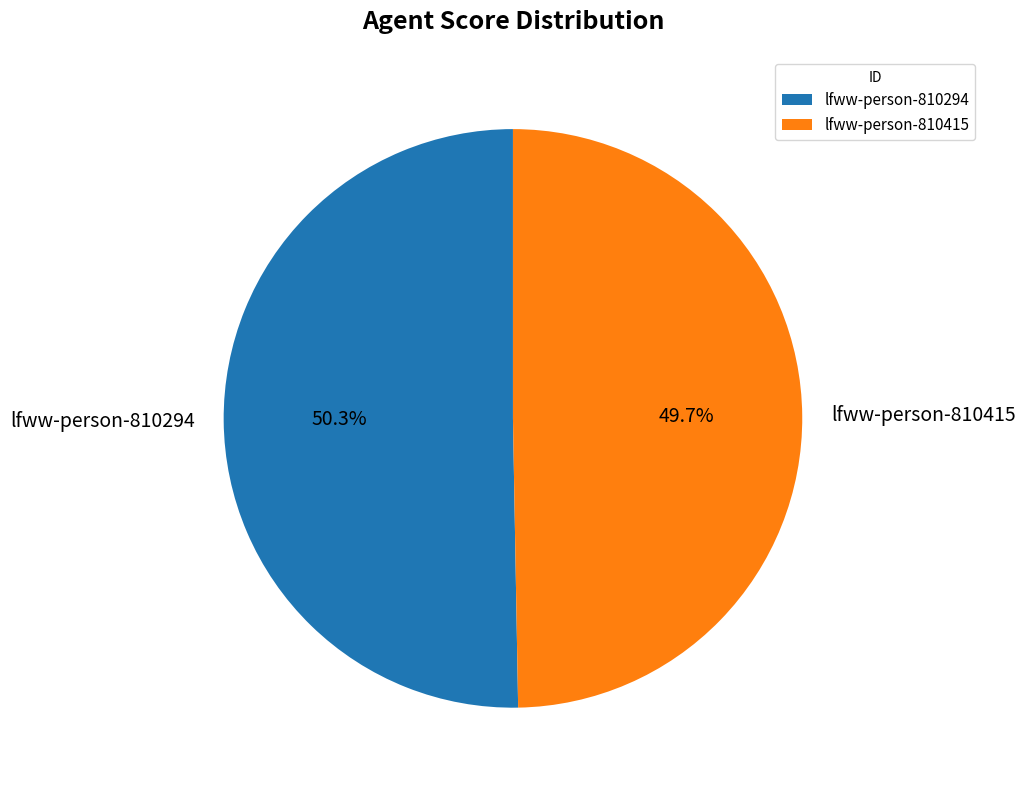

Approximately how many times larger is the value at lfww-person-810415 compared to lfww-person-810294?

1.0